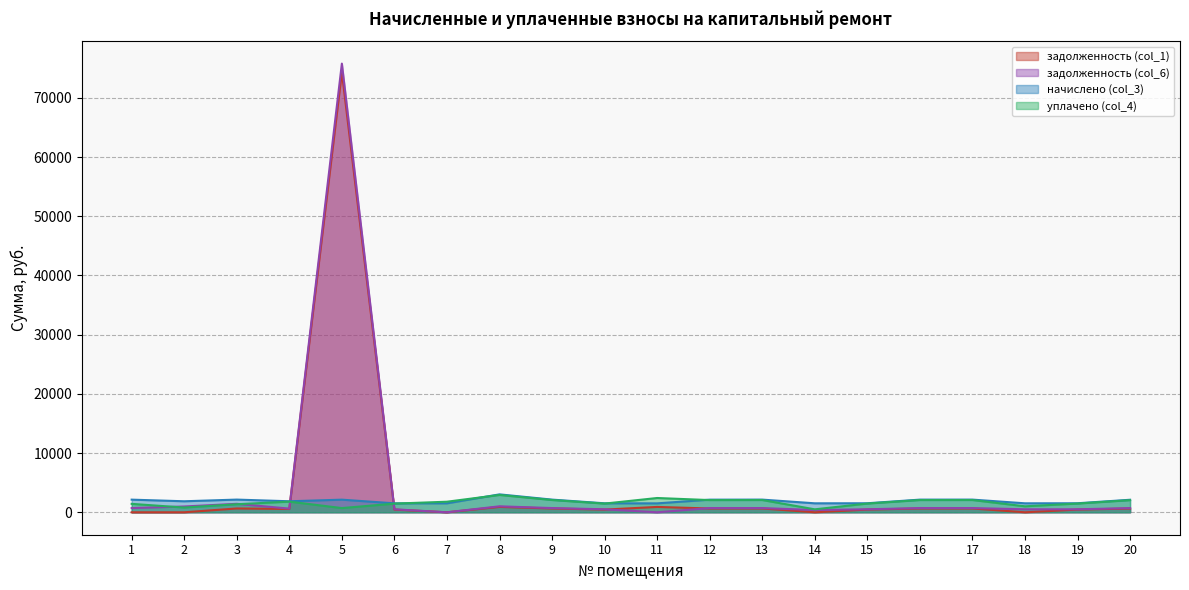

Reading left to right, list all the values displayed in this chart.

задолженность (col_1): 0.0	0.0	644.5	559.5	74363.2	454.9	0.0	909.7	643.5	456.7	906.0	640.7	643.5	0.0	458.6	642.6	643.5	0.0	458.6	635.1
задолженность (col_6): 711.7	981.3	1429.7	620.6	75784.6	504.5	0.0	1009.1	713.8	506.6	0.0	710.7	713.8	382.9	508.7	712.8	713.8	505.6	508.7	705.5
начислено (col_3): 2135.2	1861.7	2144.5	1861.7	2132.1	1513.6	1513.6	3027.2	2141.4	1519.8	1507.4	2132.1	2141.4	1516.7	1526.0	2138.3	2141.4	1516.7	1526.0	2116.6
уплачено (col_4): 1423.5	800.0	1358.7	1800.6	710.7	1463.9	1786.3	2927.8	2071.1	1469.9	2413.4	2062.1	2071.1	500.0	1476.0	2068.1	2071.1	1011.1	1476.0	2046.1